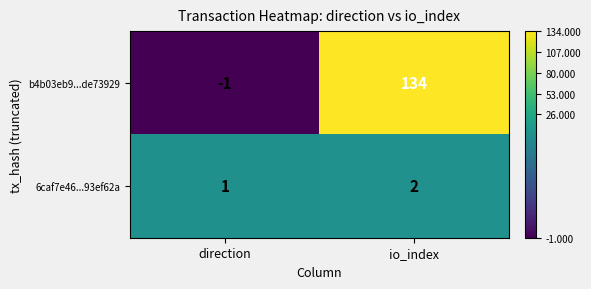

Rank the series by their average value, from lowest to highest.

6caf7e46...93ef62a, b4b03eb9...de73929